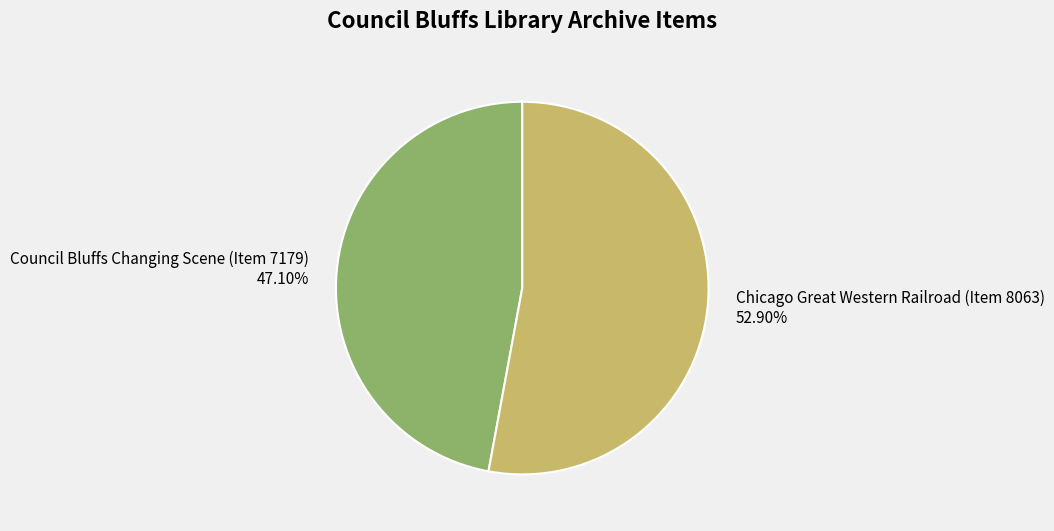

Is there any slice that represents more than half of the pie?

Yes